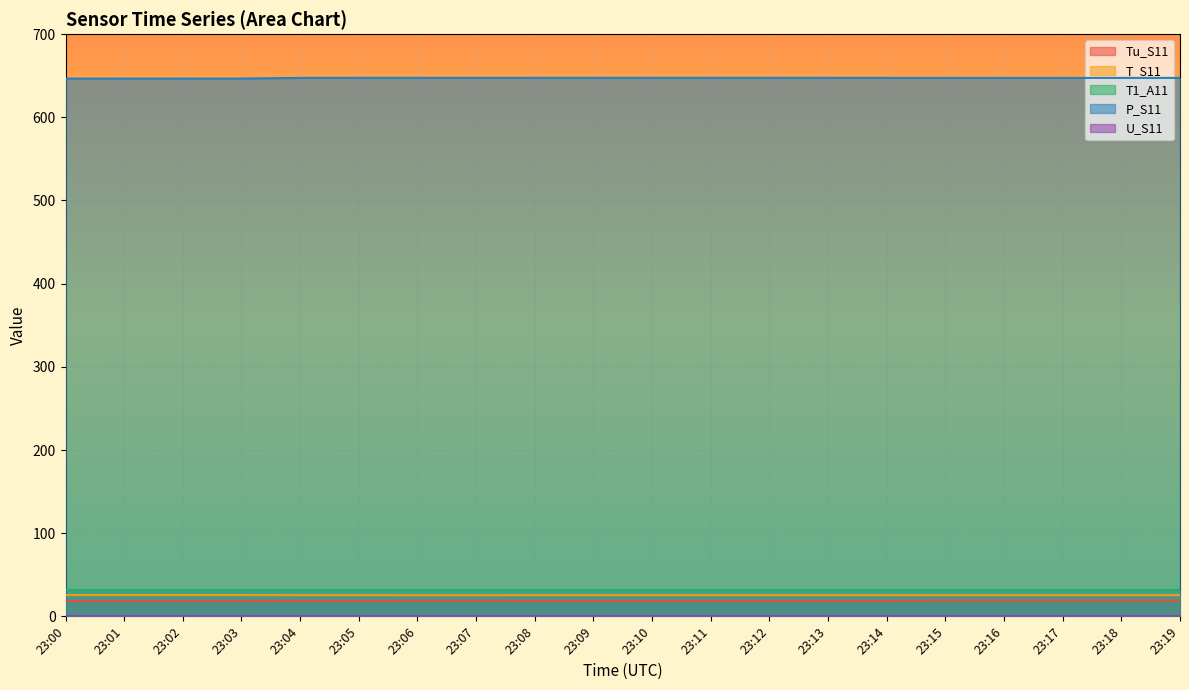

True or false: Tu_S11 has more than 1 points higher than both neighbors.

False